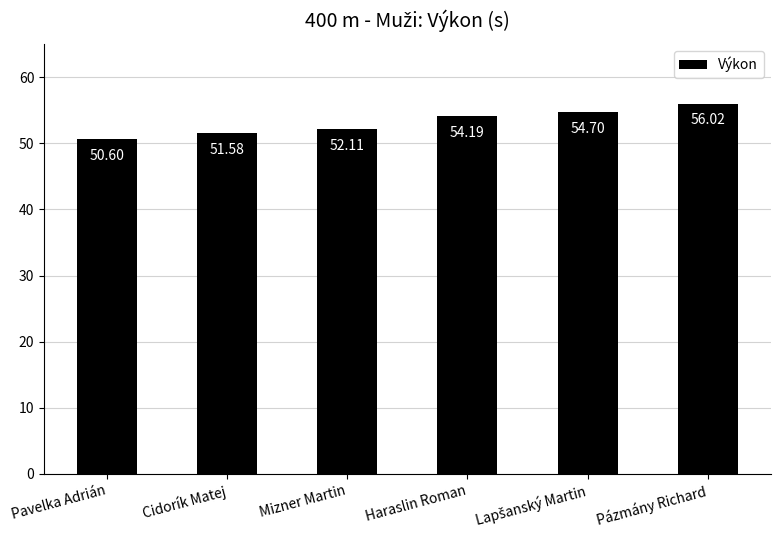

Does the chart contain any negative values?

No